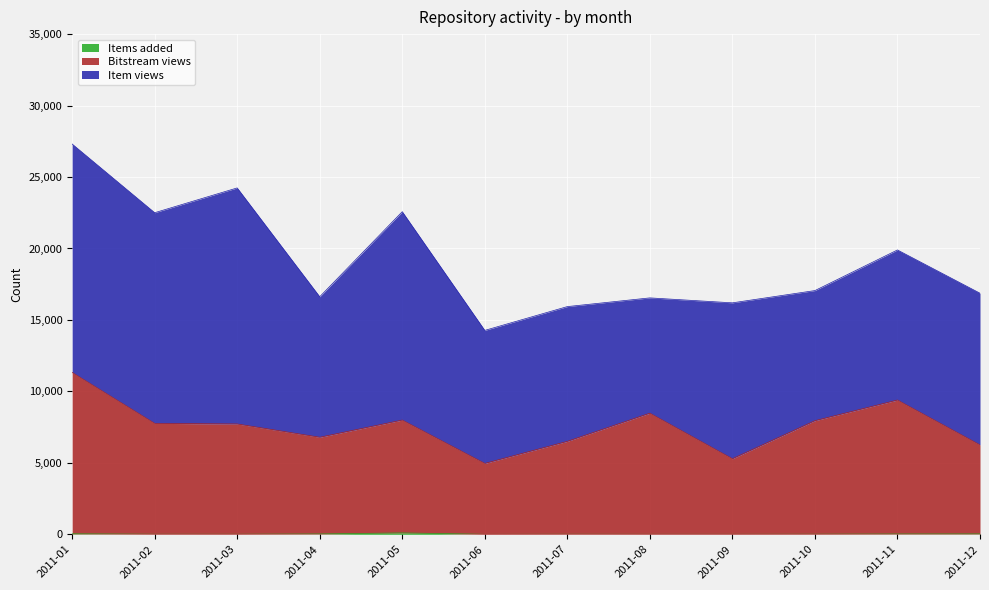

True or false: Bitstream views and Items added intersect in this chart.

False